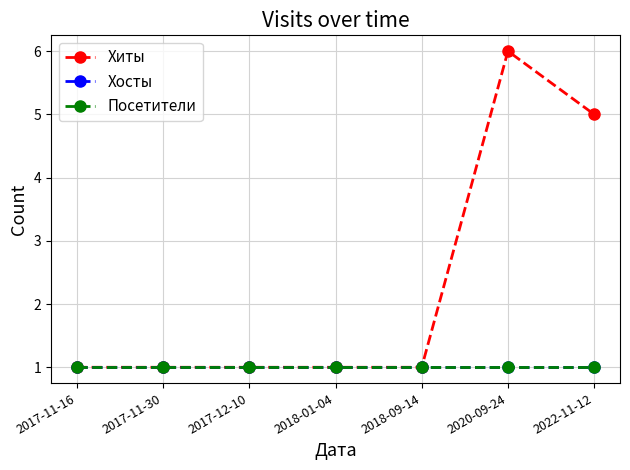

What is the average value of the Хиты series?

2